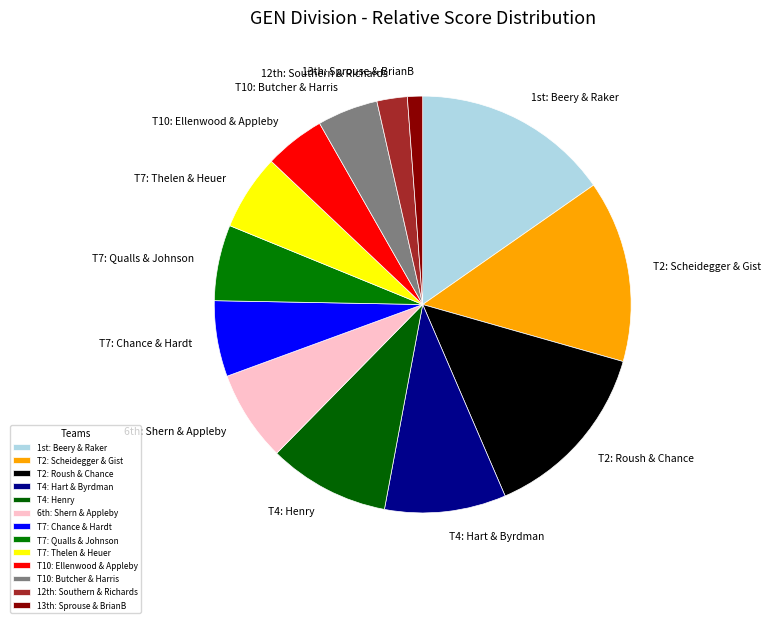

Is the sum of T7: Chance & Hardt and T10: Ellenwood & Appleby greater than half?

No